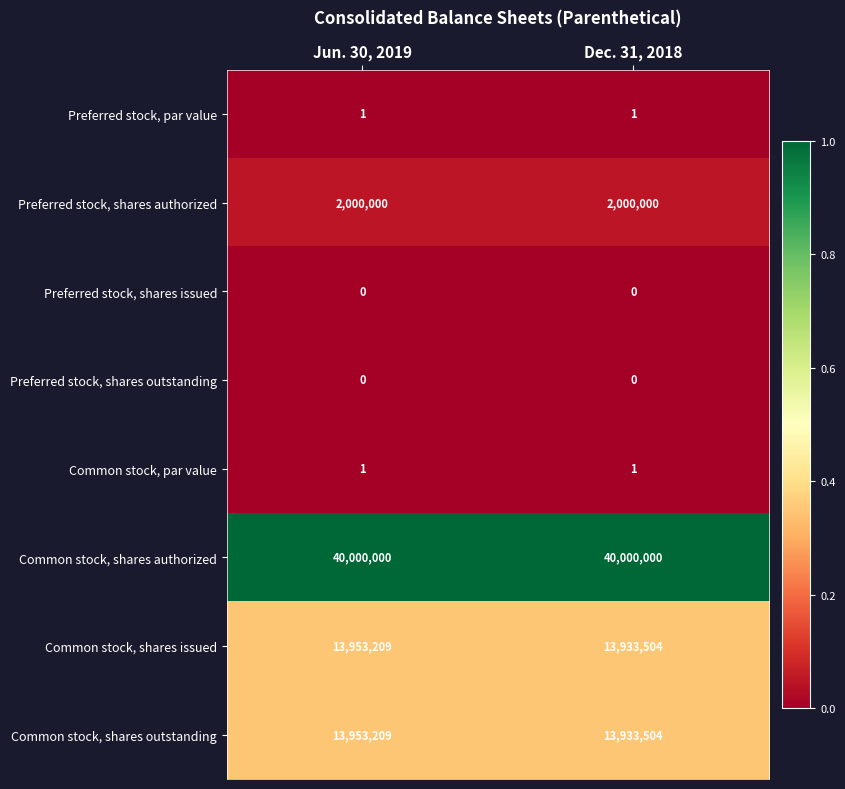

Reading right to left, list all the values displayed in this chart.

Preferred stock, par value: 1	1
Preferred stock, shares authorized: 2000000	2000000
Preferred stock, shares issued: 0	0
Preferred stock, shares outstanding: 0	0
Common stock, par value: 1	1
Common stock, shares authorized: 40000000	40000000
Common stock, shares issued: 13933504	13953209
Common stock, shares outstanding: 13933504	13953209